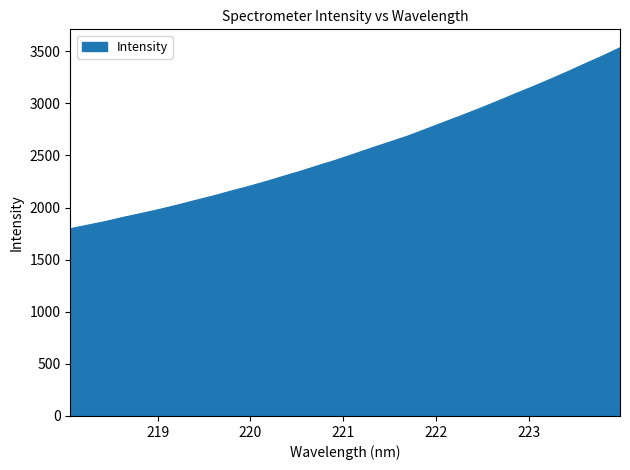

What is the greatest value displayed?

3534.2